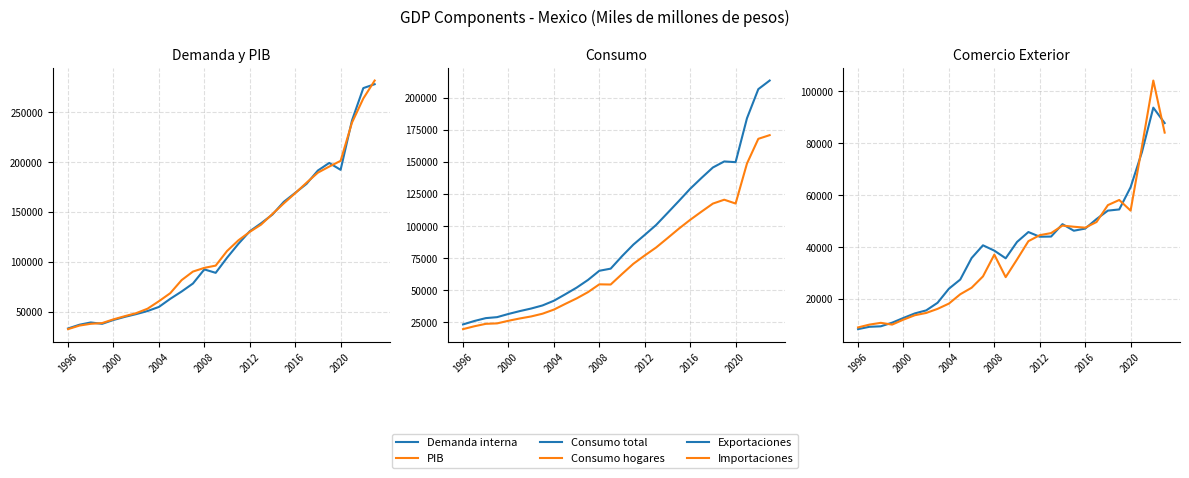

Does the chart display data point markers on the line(s)?

No